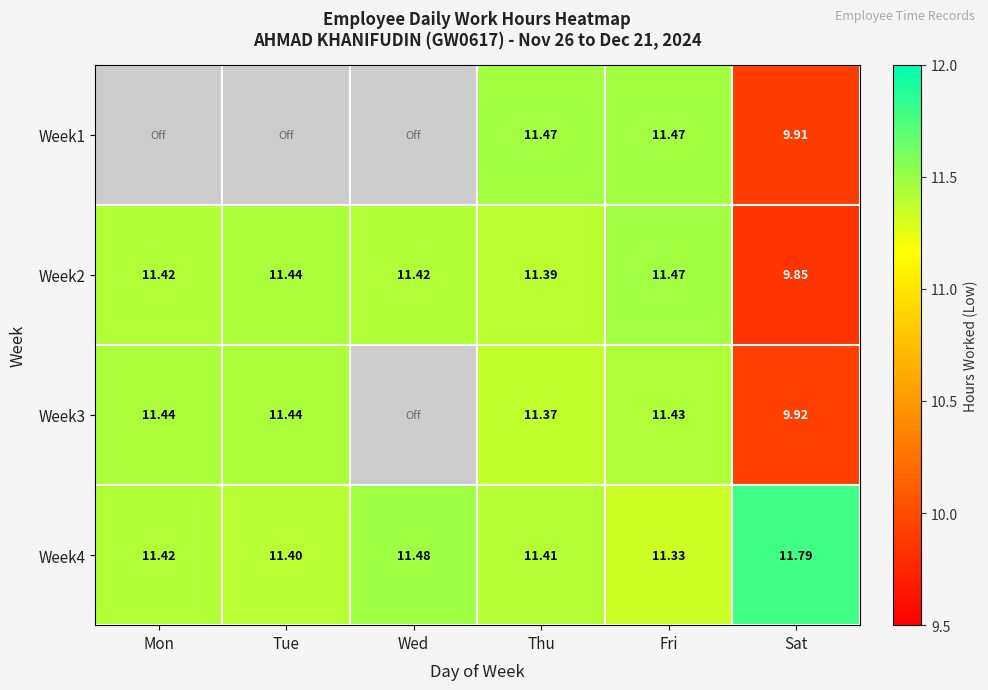

Where is Week2 nearest to the value 10?

Sat